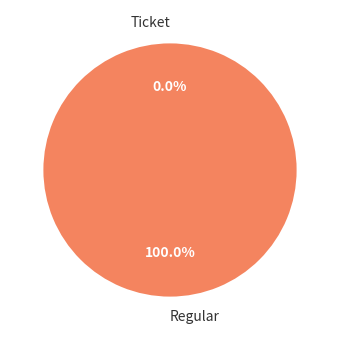

How many slices are in this pie chart?

2